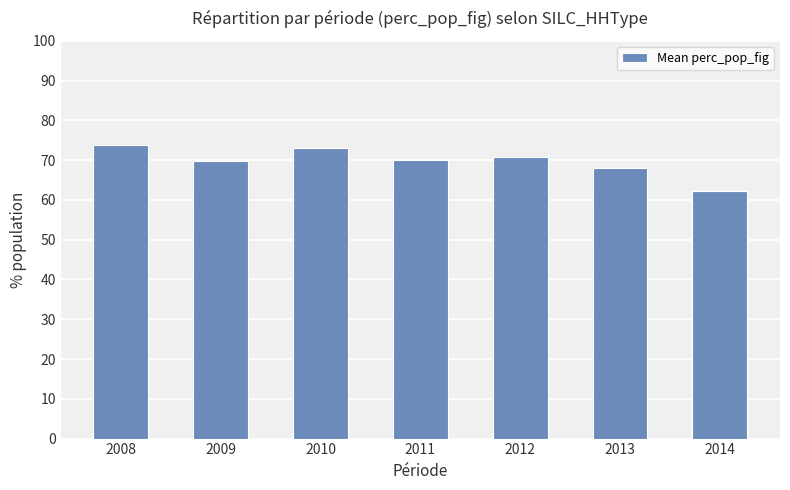

Where is the data nearest to the value 68?

2013